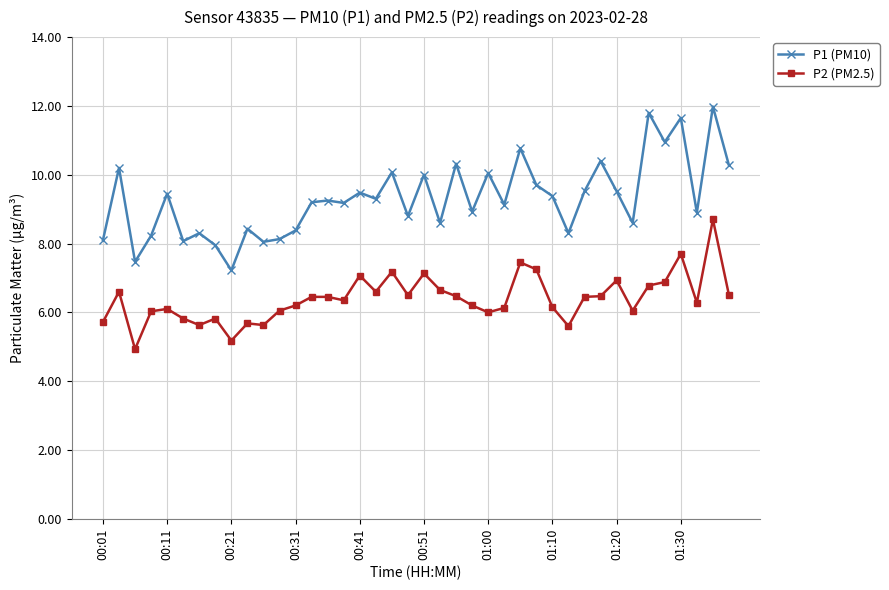

Which series has the largest total across all categories?

P1 (PM10)